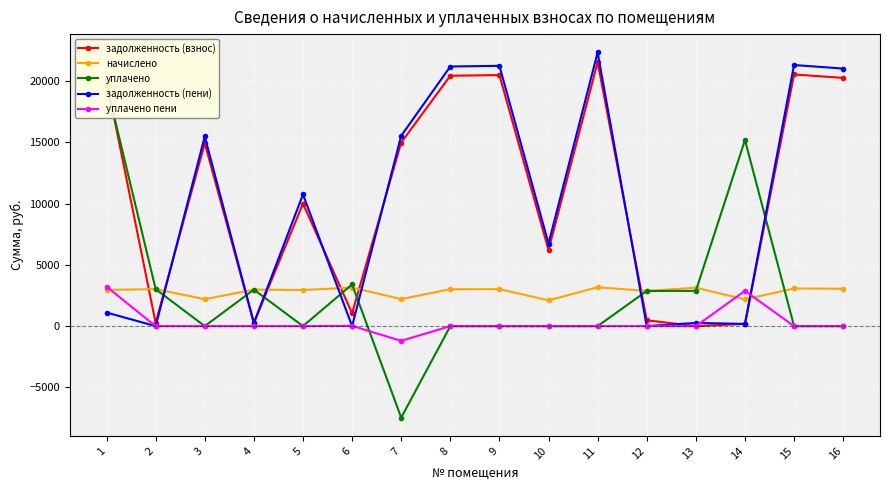

At how many categories does at least one series exceed 15880?

6